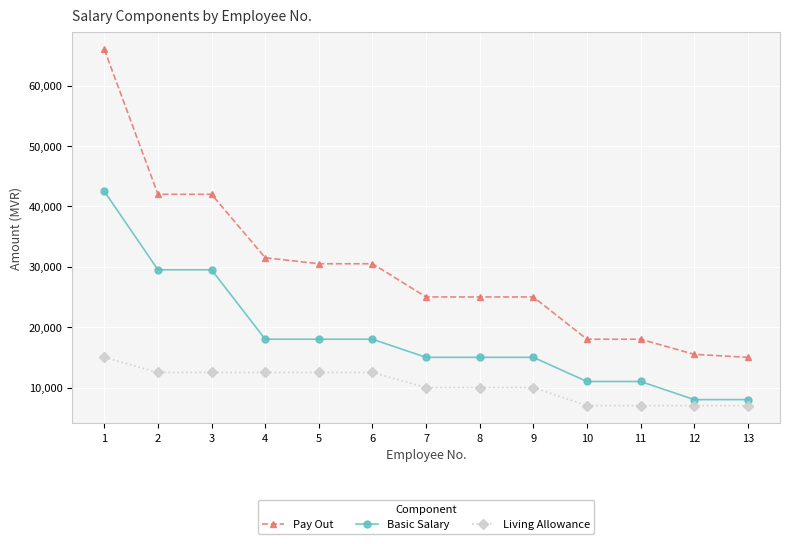

Which series has the largest total across all categories?

Pay Out